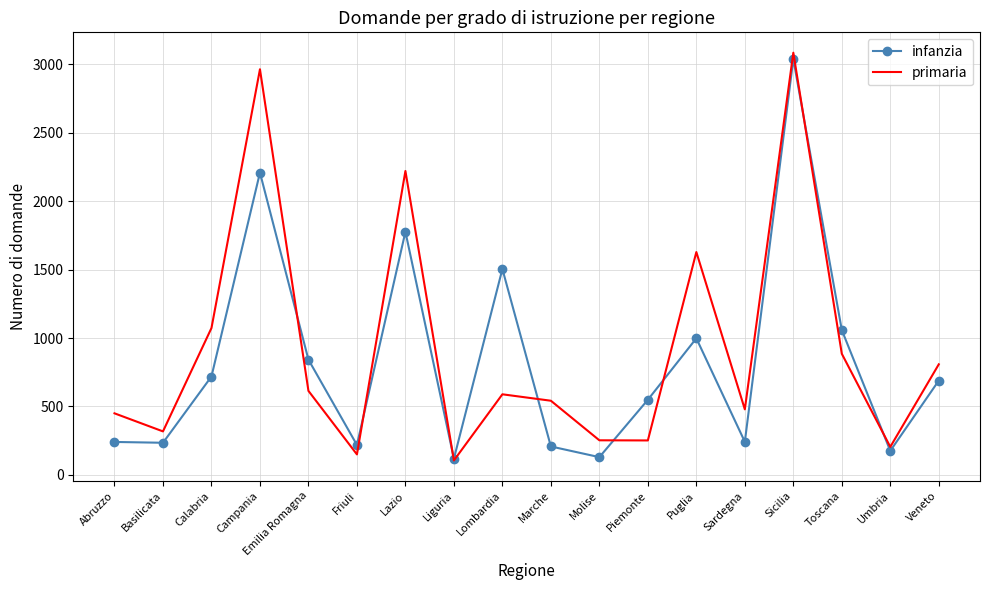

Is it true that primaria equals 448 at Piemonte?

False